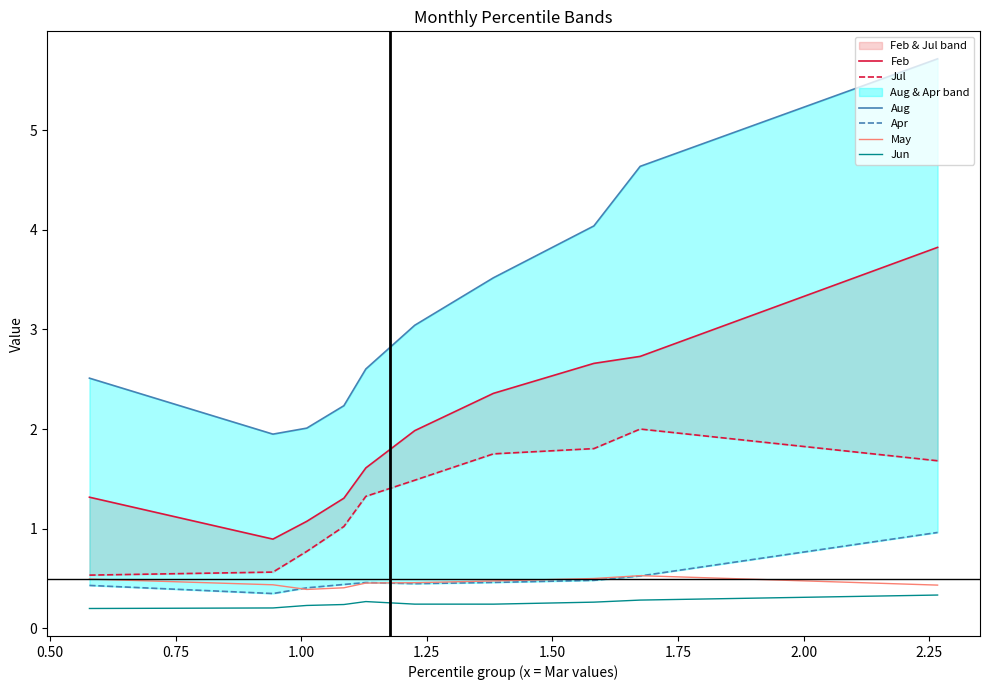

What is the smallest value displayed?

0.2